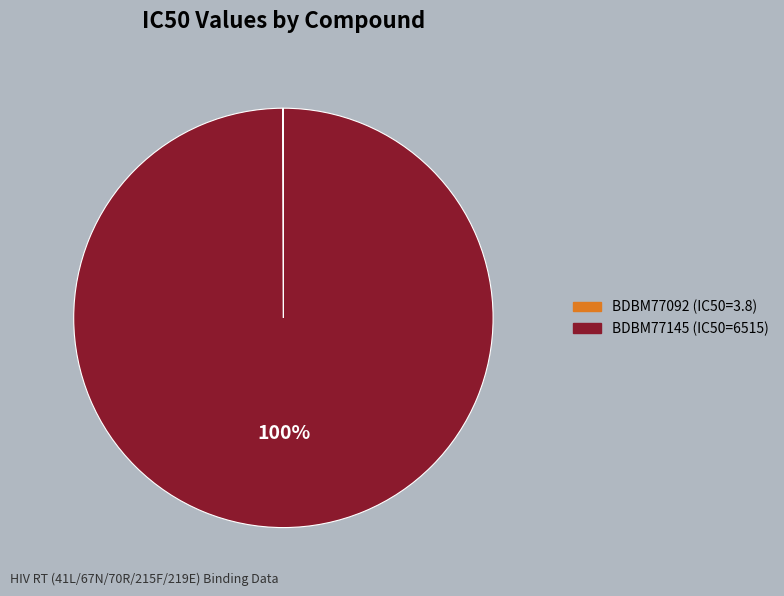

To the nearest percent, what is the difference between the largest and smallest slice percentages?

100%